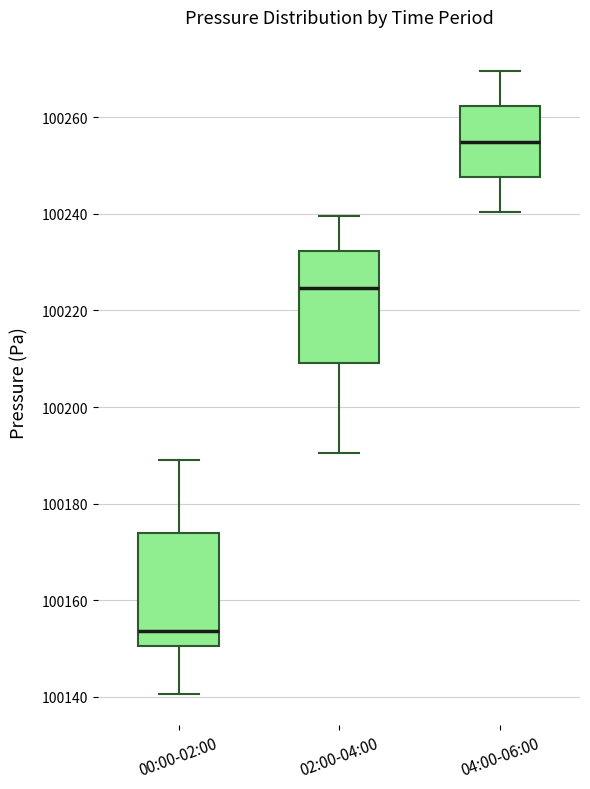

Reading left to right, transcribe this box plot: for each box, give where its median line is, the range the box spans, and where its two whiskers end, as read against the y-axis. The values are not printed on the chart, so give them approximately, as read against the axis.

00:00-02:00: median 100154, box 100150 to 100174, whiskers 100140 to 100190
02:00-04:00: median 100224, box 100210 to 100232, whiskers 100190 to 100240
04:00-06:00: median 100254, box 100248 to 100262, whiskers 100240 to 100270